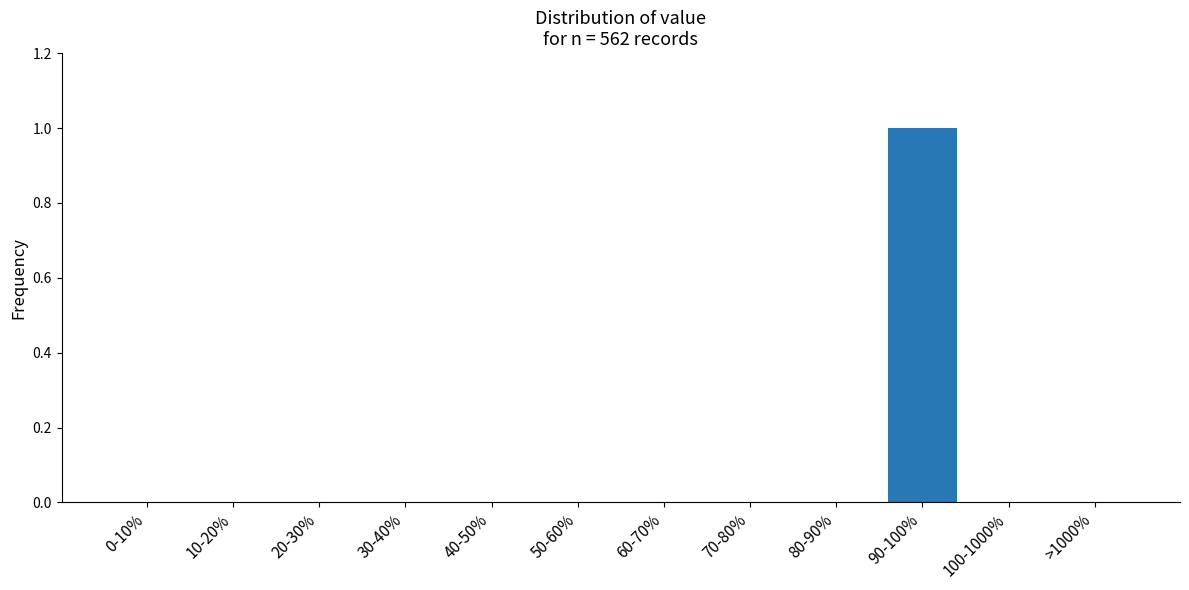

Reading left to right, transcribe all the data shown in this chart.

0-10%=0	10-20%=0	20-30%=0	30-40%=0	40-50%=0	50-60%=0	60-70%=0	70-80%=0	80-90%=0	90-100%=1	100-1000%=0	>1000%=0